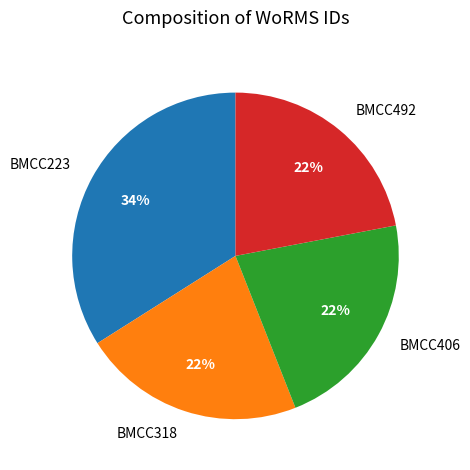

Which category has the biggest portion of the pie?

BMCC223